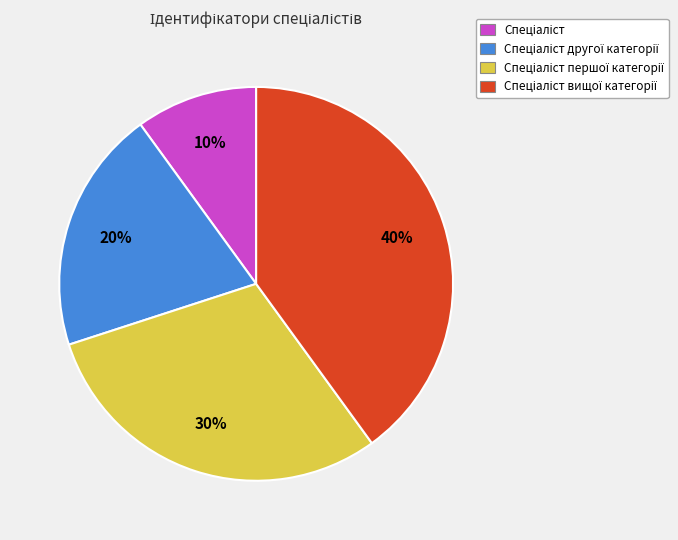

Is there a majority slice in this chart?

No